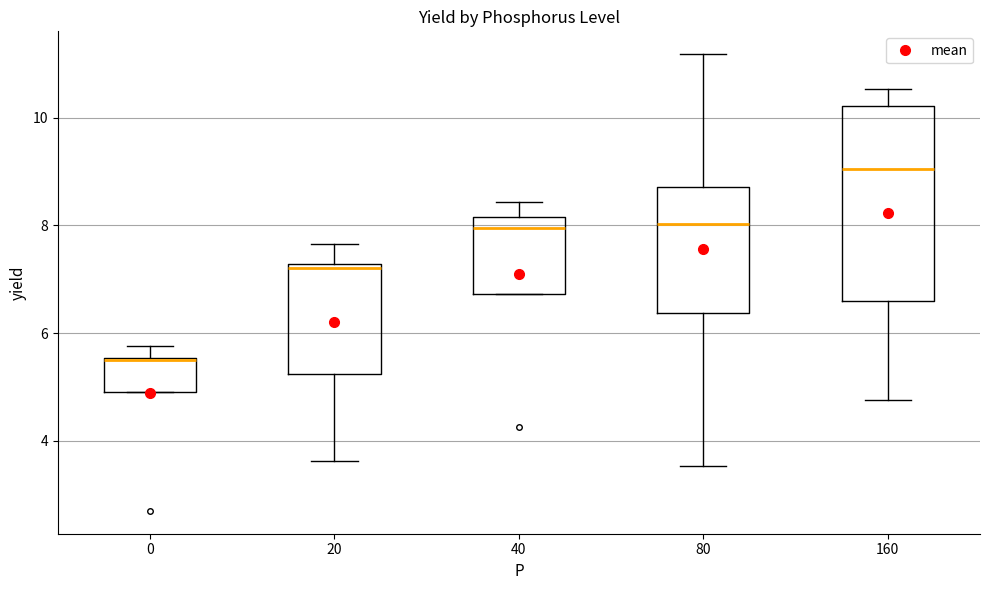

Reading left to right, read every box against the y-axis: the position of its median line, the range the box covers, and the ends of its whiskers. The values are not printed on the chart, so give them approximately, as read against the axis.

0: median 5.6 (drawn on the box's upper edge), box 5.0 to 5.6, whiskers 5.0 to 5.8
20: median 7.2 (just below the box's upper edge), box 5.2 to 7.2, whiskers 3.6 to 7.6
40: median 8.0, box 6.8 to 8.2, whiskers 6.8 to 8.4
80: median 8.0, box 6.4 to 8.8, whiskers 3.6 to 11.2
160: median 9.0, box 6.6 to 10.2, whiskers 4.8 to 10.6